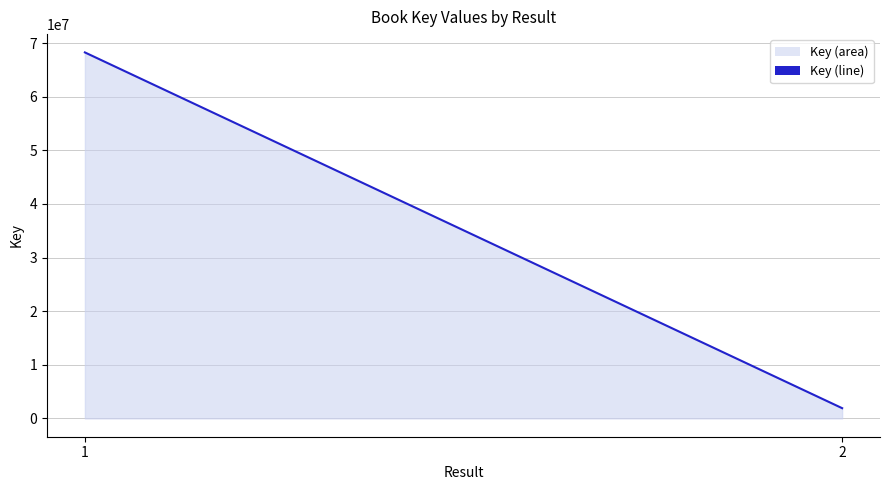

List the labels in order of value, smallest first.

2, 1